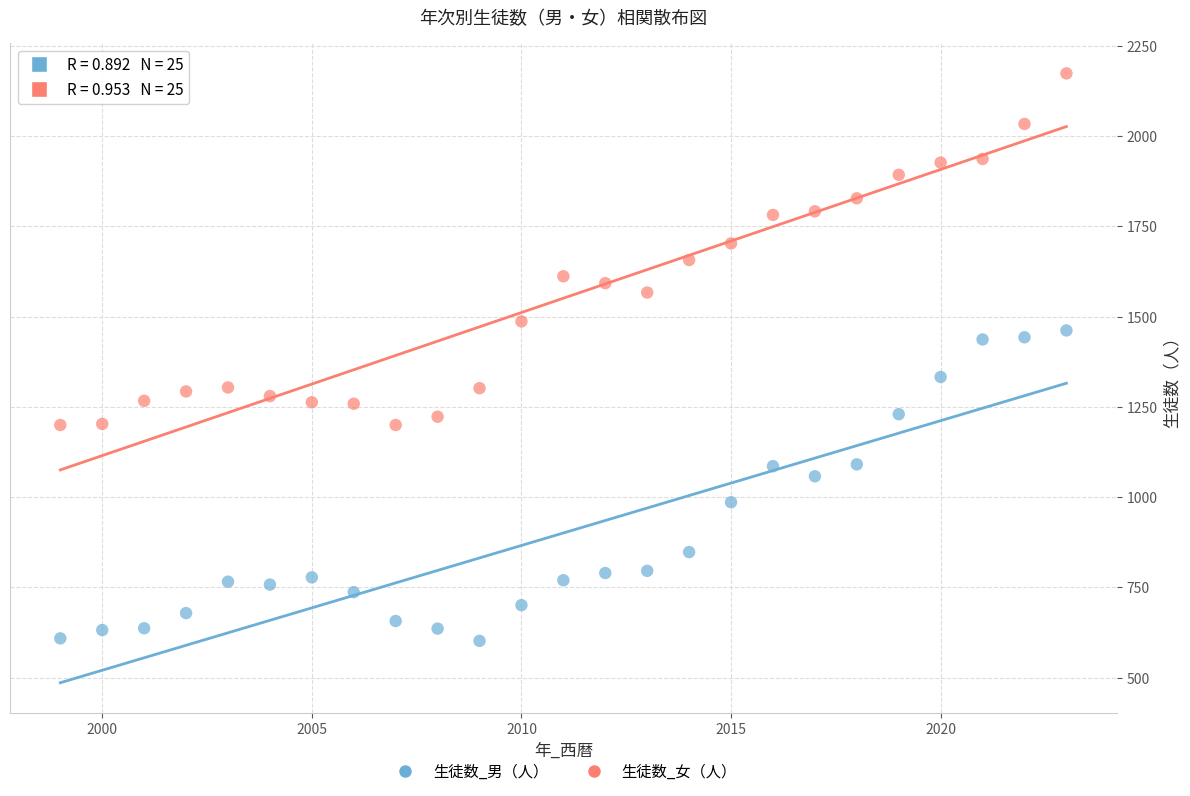

Which series contains the lowest Y value?

生徒数_男（人）